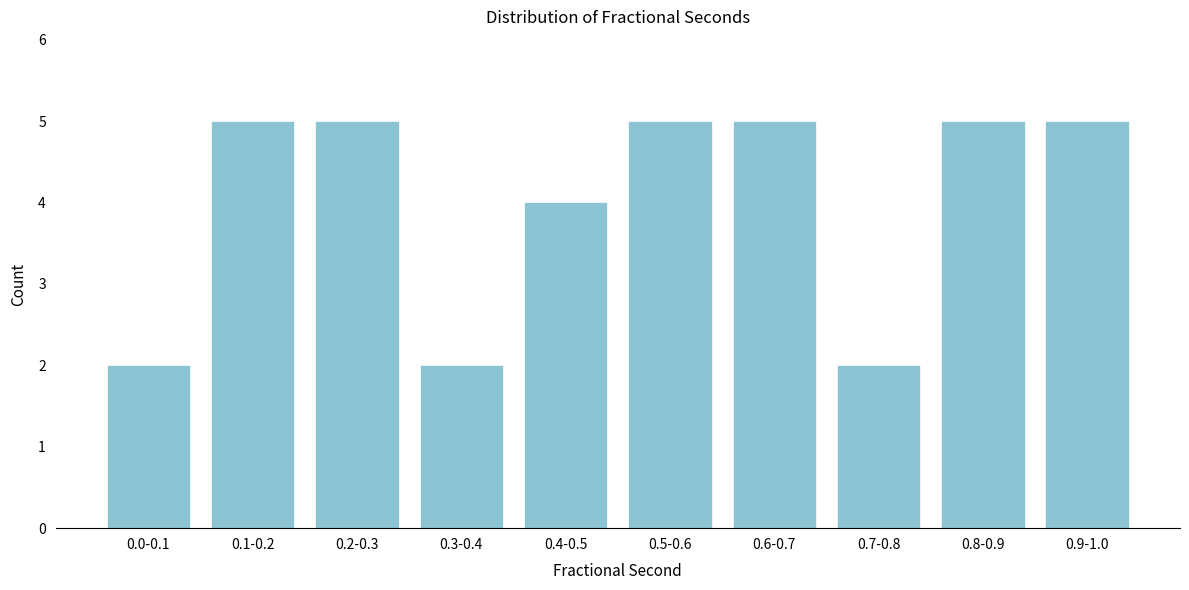

Reading left to right, list all the values displayed in this chart.

2	5	5	2	4	5	5	2	5	5